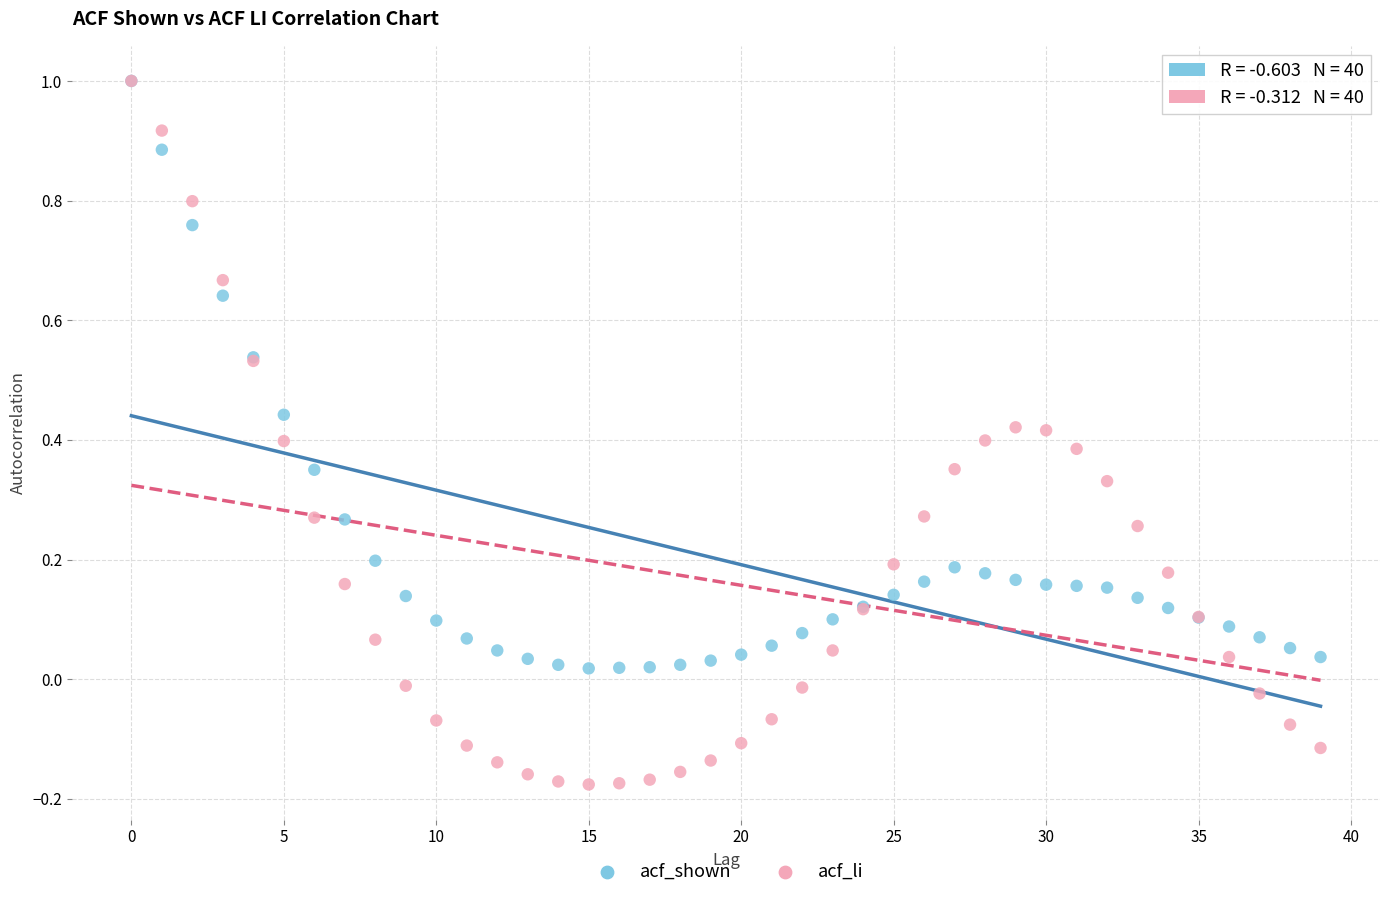

What are all the series names shown in the legend?

acf_shown, acf_li